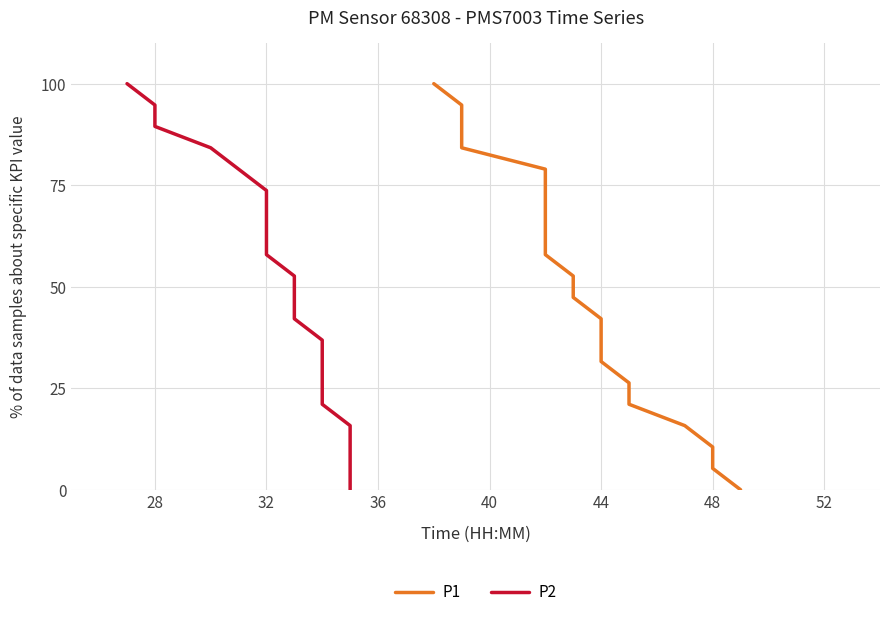

What is the value of the P1 point at the 5th from the left?

78.9